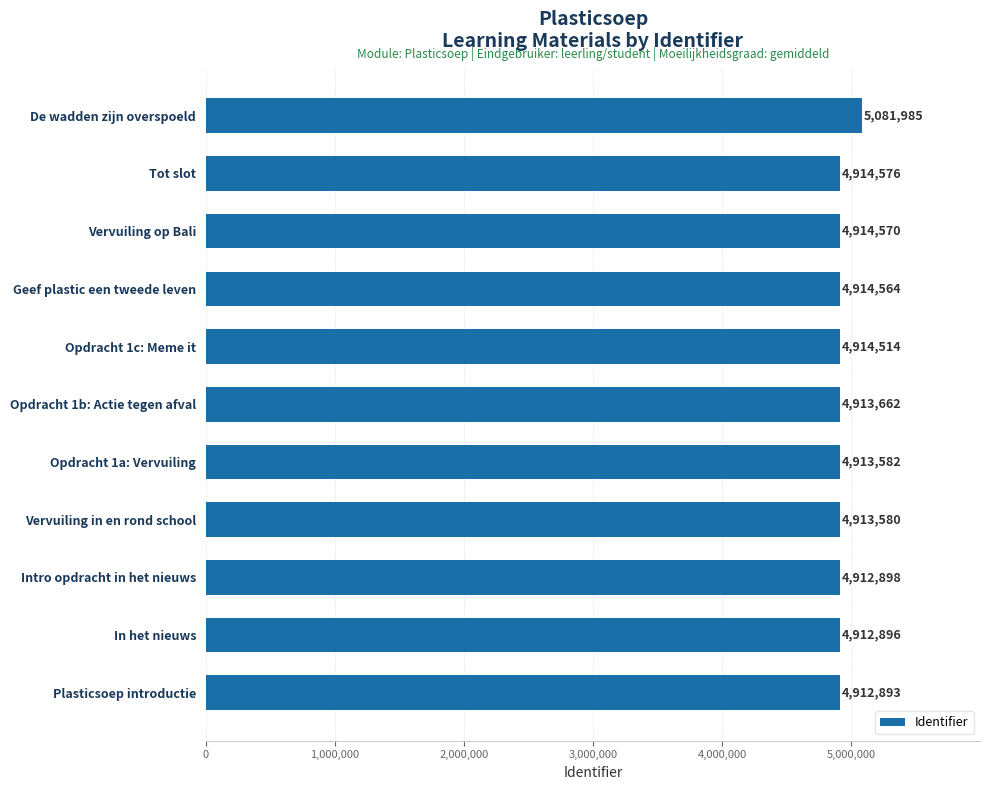

What is the ratio of the value at Opdracht 1b: Actie tegen afval to the value at Tot slot?

1.0